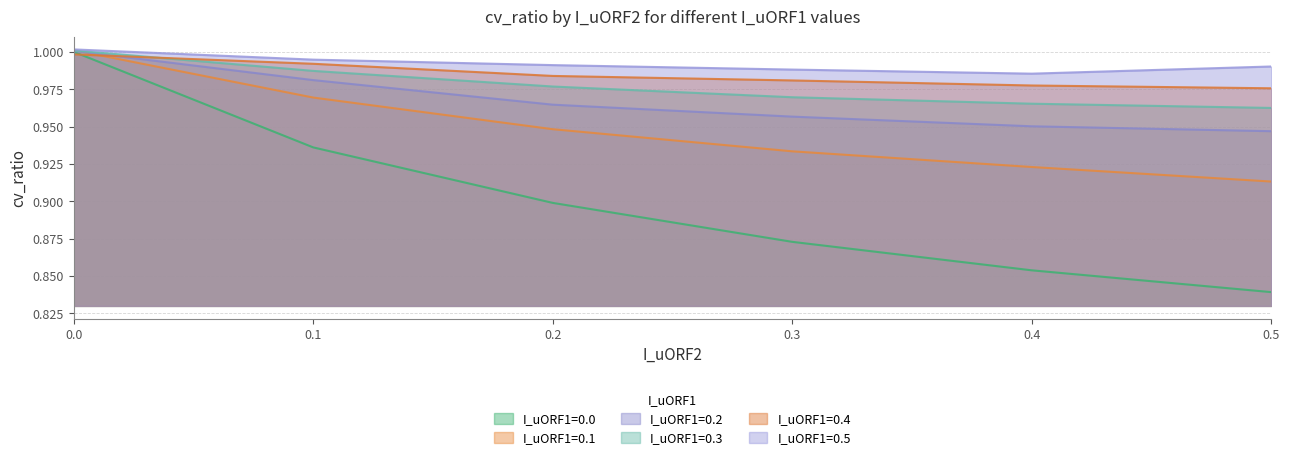

Does the chart display data point markers on the line(s)?

No